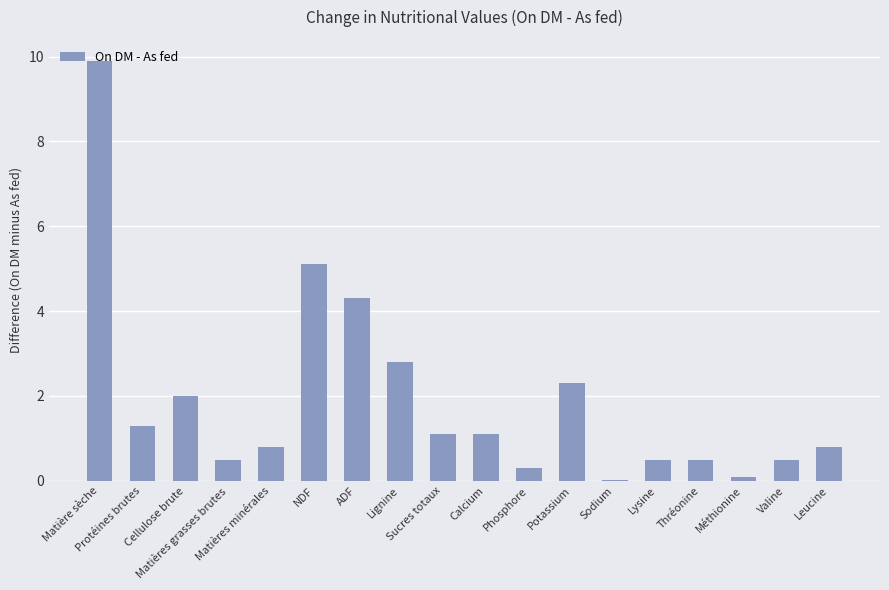

What is the difference between the values at Matières grasses brutes and Sodium?

0.5